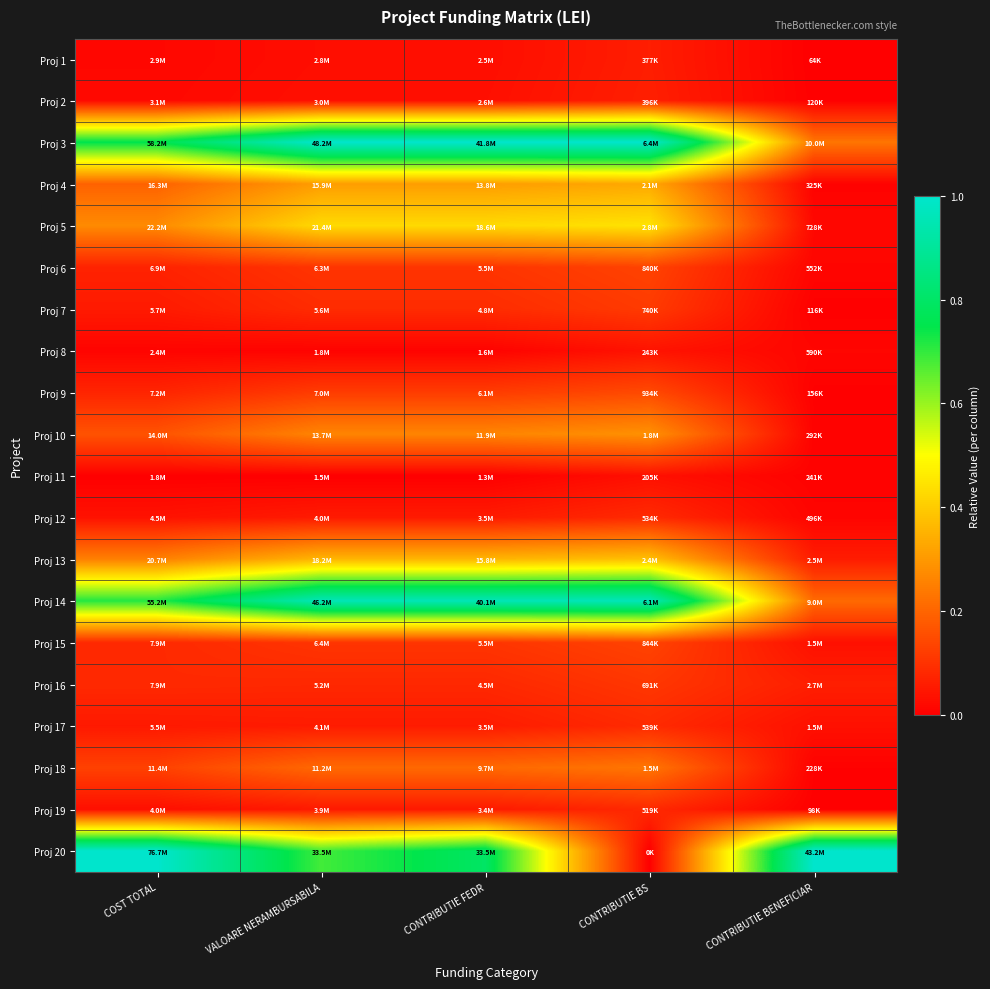

Reading left to right, what are all the values shown in this chart?

Proj 1: COST TOTAL=0.0	VALOARE NERAMBURSABILA=0.0	CONTRIBUTIE FEDR=0.0	CONTRIBUTIE BS=0.1	CONTRIBUTIE BENEFICIAR=0.0
Proj 2: COST TOTAL=0.0	VALOARE NERAMBURSABILA=0.0	CONTRIBUTIE FEDR=0.0	CONTRIBUTIE BS=0.1	CONTRIBUTIE BENEFICIAR=0.0
Proj 3: COST TOTAL=0.8	VALOARE NERAMBURSABILA=1.0	CONTRIBUTIE FEDR=1.0	CONTRIBUTIE BS=1.0	CONTRIBUTIE BENEFICIAR=0.2
Proj 4: COST TOTAL=0.2	VALOARE NERAMBURSABILA=0.3	CONTRIBUTIE FEDR=0.3	CONTRIBUTIE BS=0.3	CONTRIBUTIE BENEFICIAR=0.0
Proj 5: COST TOTAL=0.3	VALOARE NERAMBURSABILA=0.4	CONTRIBUTIE FEDR=0.4	CONTRIBUTIE BS=0.4	CONTRIBUTIE BENEFICIAR=0.0
Proj 6: COST TOTAL=0.1	VALOARE NERAMBURSABILA=0.1	CONTRIBUTIE FEDR=0.1	CONTRIBUTIE BS=0.1	CONTRIBUTIE BENEFICIAR=0.0
Proj 7: COST TOTAL=0.1	VALOARE NERAMBURSABILA=0.1	CONTRIBUTIE FEDR=0.1	CONTRIBUTIE BS=0.1	CONTRIBUTIE BENEFICIAR=0.0
Proj 8: COST TOTAL=0.0	VALOARE NERAMBURSABILA=0.0	CONTRIBUTIE FEDR=0.0	CONTRIBUTIE BS=0.0	CONTRIBUTIE BENEFICIAR=0.0
Proj 9: COST TOTAL=0.1	VALOARE NERAMBURSABILA=0.1	CONTRIBUTIE FEDR=0.1	CONTRIBUTIE BS=0.1	CONTRIBUTIE BENEFICIAR=0.0
Proj 10: COST TOTAL=0.2	VALOARE NERAMBURSABILA=0.3	CONTRIBUTIE FEDR=0.3	CONTRIBUTIE BS=0.3	CONTRIBUTIE BENEFICIAR=0.0
Proj 11: COST TOTAL=0.0	VALOARE NERAMBURSABILA=0.0	CONTRIBUTIE FEDR=0.0	CONTRIBUTIE BS=0.0	CONTRIBUTIE BENEFICIAR=0.0
Proj 12: COST TOTAL=0.0	VALOARE NERAMBURSABILA=0.1	CONTRIBUTIE FEDR=0.1	CONTRIBUTIE BS=0.1	CONTRIBUTIE BENEFICIAR=0.0
Proj 13: COST TOTAL=0.3	VALOARE NERAMBURSABILA=0.4	CONTRIBUTIE FEDR=0.4	CONTRIBUTIE BS=0.4	CONTRIBUTIE BENEFICIAR=0.1
Proj 14: COST TOTAL=0.7	VALOARE NERAMBURSABILA=1.0	CONTRIBUTIE FEDR=1.0	CONTRIBUTIE BS=1.0	CONTRIBUTIE BENEFICIAR=0.2
Proj 15: COST TOTAL=0.1	VALOARE NERAMBURSABILA=0.1	CONTRIBUTIE FEDR=0.1	CONTRIBUTIE BS=0.1	CONTRIBUTIE BENEFICIAR=0.0
Proj 16: COST TOTAL=0.1	VALOARE NERAMBURSABILA=0.1	CONTRIBUTIE FEDR=0.1	CONTRIBUTIE BS=0.1	CONTRIBUTIE BENEFICIAR=0.1
Proj 17: COST TOTAL=0.0	VALOARE NERAMBURSABILA=0.1	CONTRIBUTIE FEDR=0.1	CONTRIBUTIE BS=0.1	CONTRIBUTIE BENEFICIAR=0.0
Proj 18: COST TOTAL=0.1	VALOARE NERAMBURSABILA=0.2	CONTRIBUTIE FEDR=0.2	CONTRIBUTIE BS=0.2	CONTRIBUTIE BENEFICIAR=0.0
Proj 19: COST TOTAL=0.0	VALOARE NERAMBURSABILA=0.1	CONTRIBUTIE FEDR=0.1	CONTRIBUTIE BS=0.1	CONTRIBUTIE BENEFICIAR=0.0
Proj 20: COST TOTAL=1.0	VALOARE NERAMBURSABILA=0.7	CONTRIBUTIE FEDR=0.8	CONTRIBUTIE BS=0.0	CONTRIBUTIE BENEFICIAR=1.0